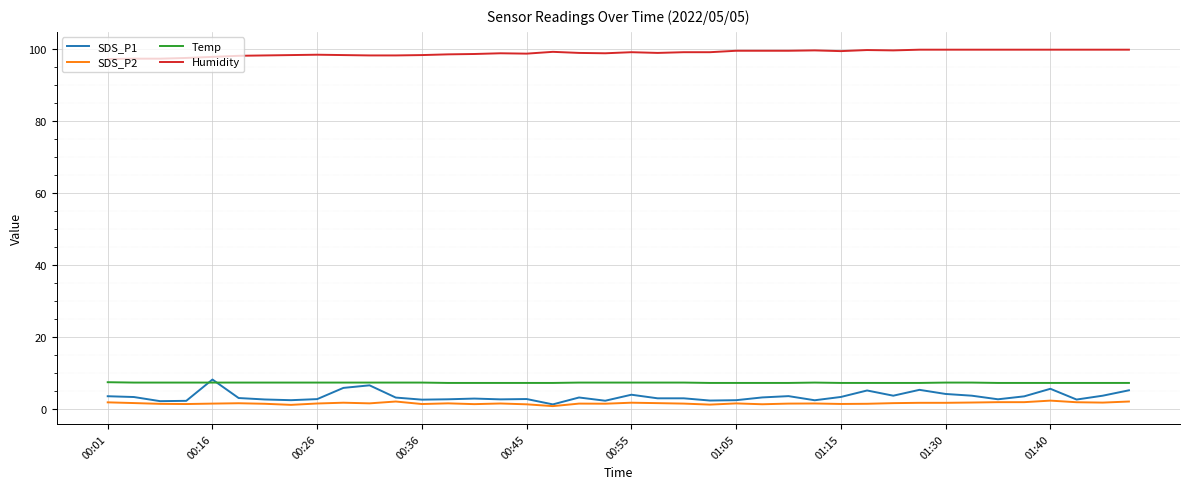

What is the maximum value for Humidity?

99.9